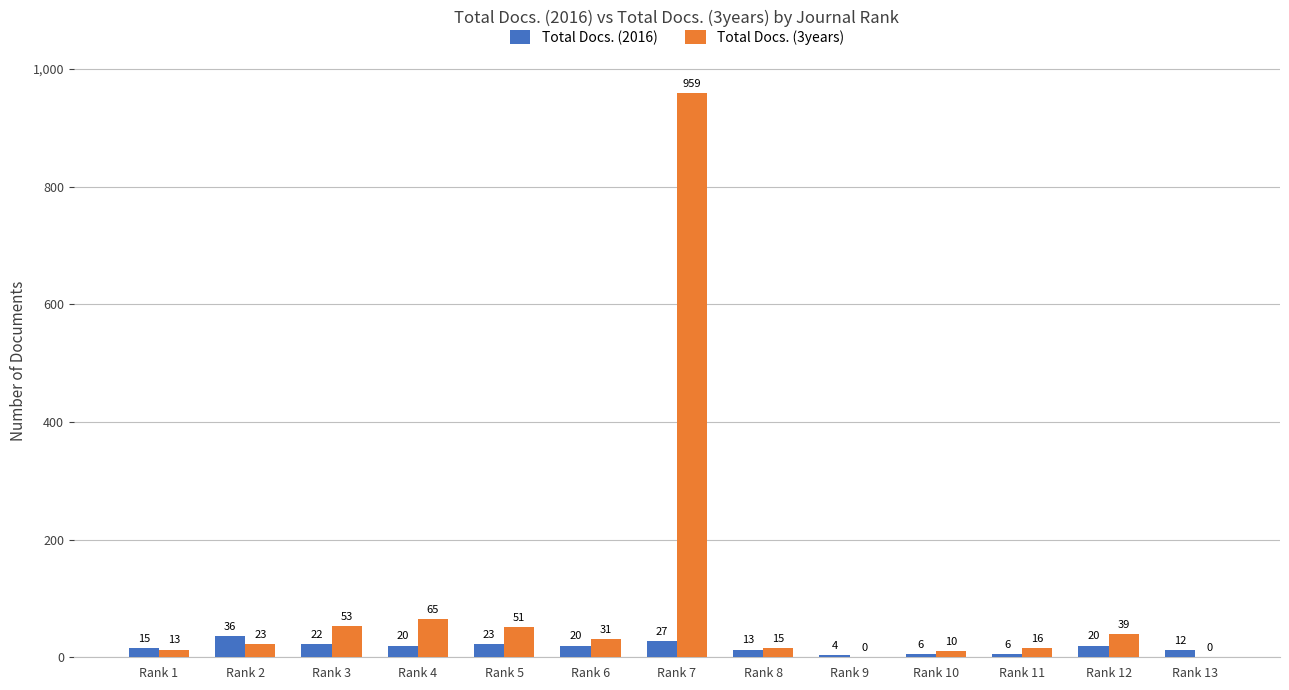

Where is Total Docs. (3years) nearest to the value 479?

Rank 4